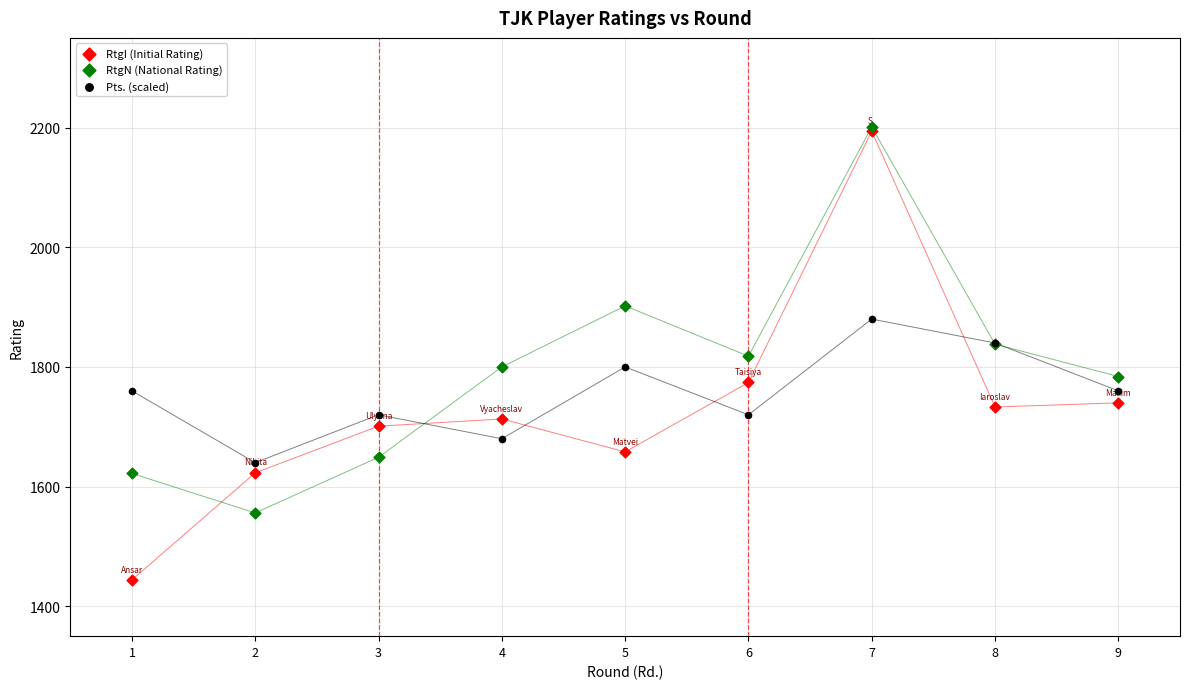

Which series contains the lowest Y value?

RtgI (Initial Rating)